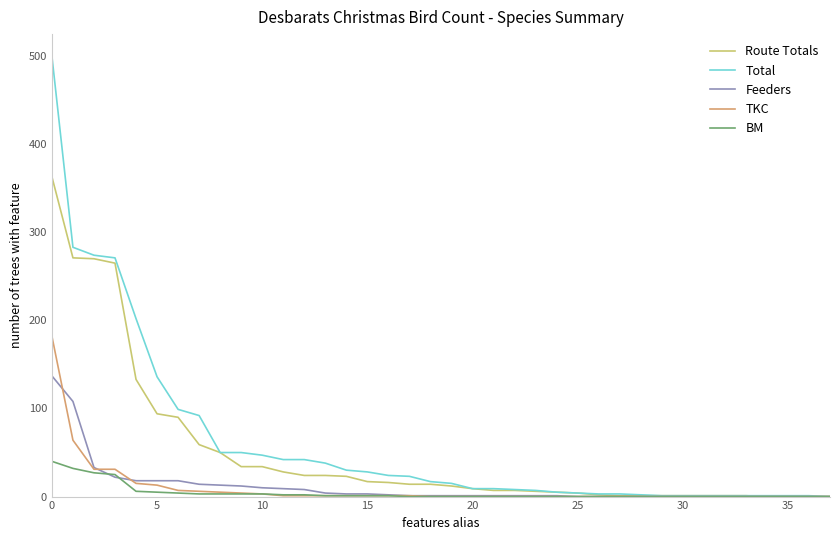

List the series in order of their peak value, highest first.

Total, Route Totals, TKC, Feeders, BM